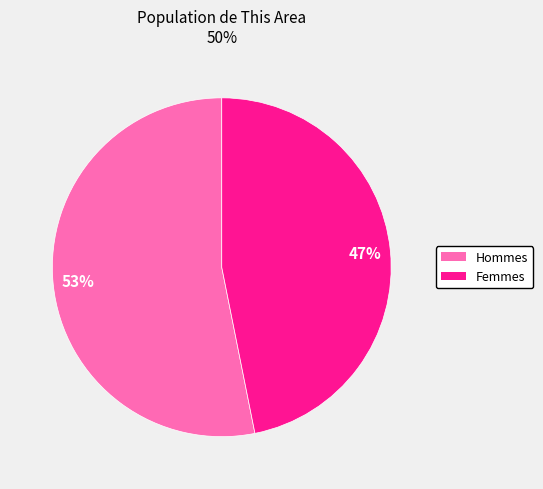

How many slices are in this pie chart?

2